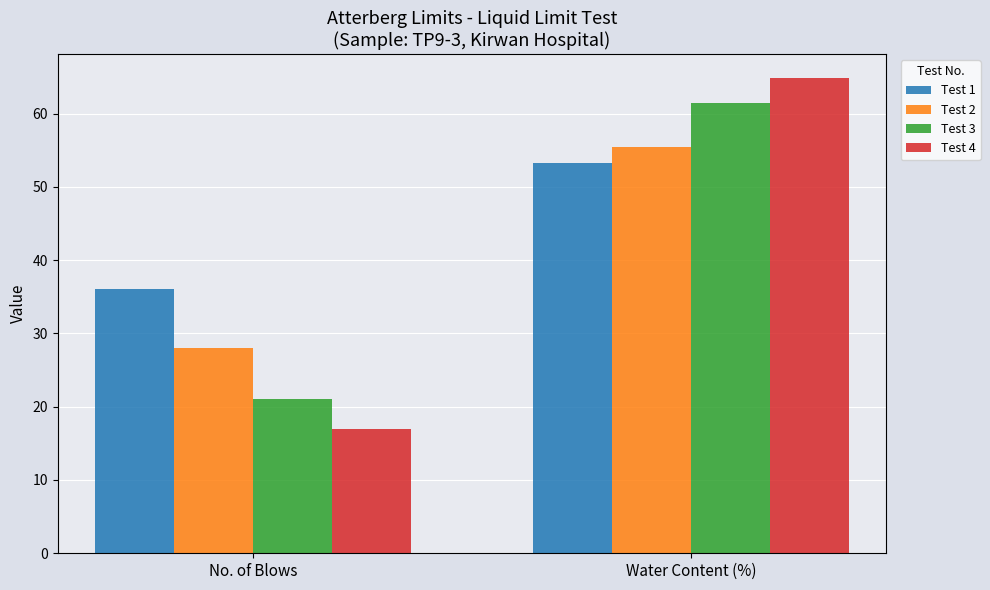

What is the difference between the highest and lowest values at No. of Blows?

19.0